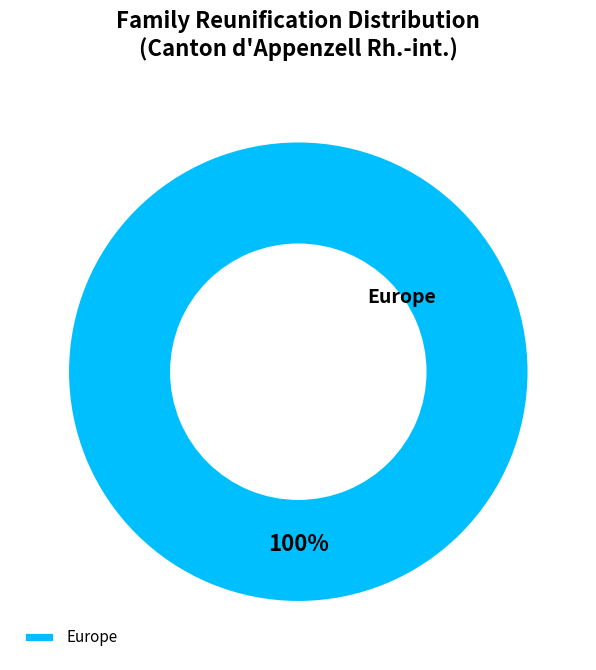

How many slices are in this pie chart?

1